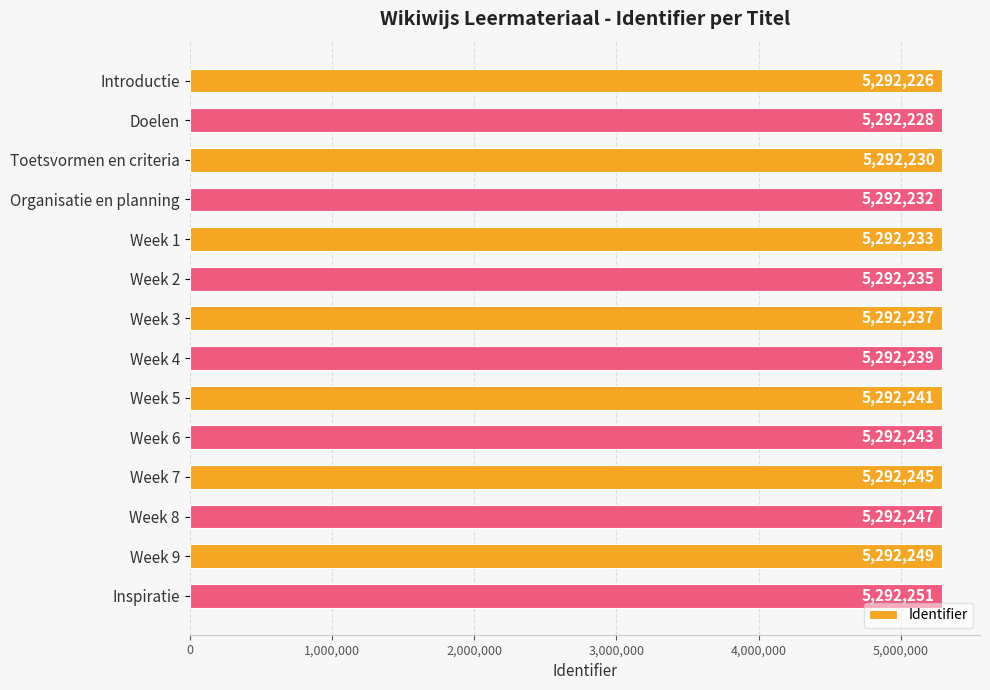

Reading top to bottom, what are all the values shown in this chart?

Introductie=5292226	Doelen=5292228	Toetsvormen en criteria=5292230	Organisatie en planning=5292232	Week 1=5292233	Week 2=5292235	Week 3=5292237	Week 4=5292239	Week 5=5292241	Week 6=5292243	Week 7=5292245	Week 8=5292247	Week 9=5292249	Inspiratie=5292251